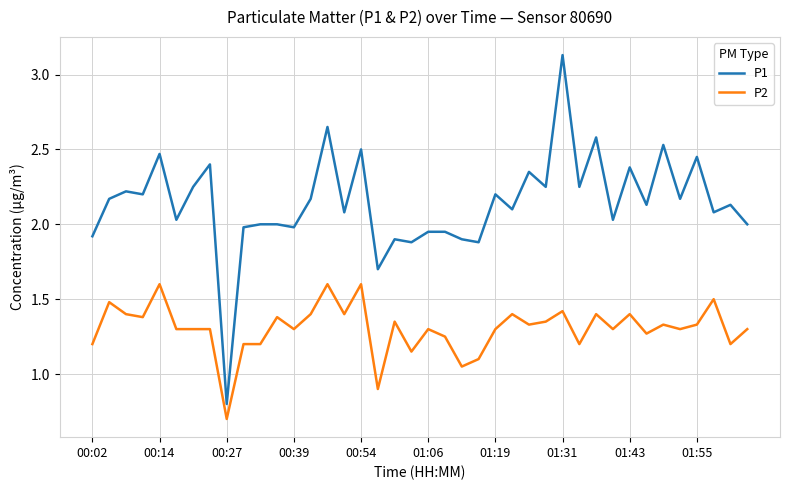

What is the maximum value for P2?

1.6